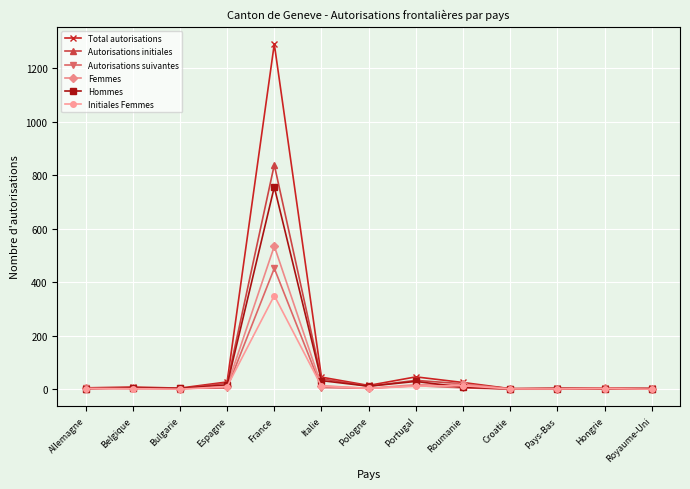

Rank the series by their maximum value, from highest to lowest.

Total autorisations, Autorisations initiales, Hommes, Femmes, Autorisations suivantes, Initiales Femmes